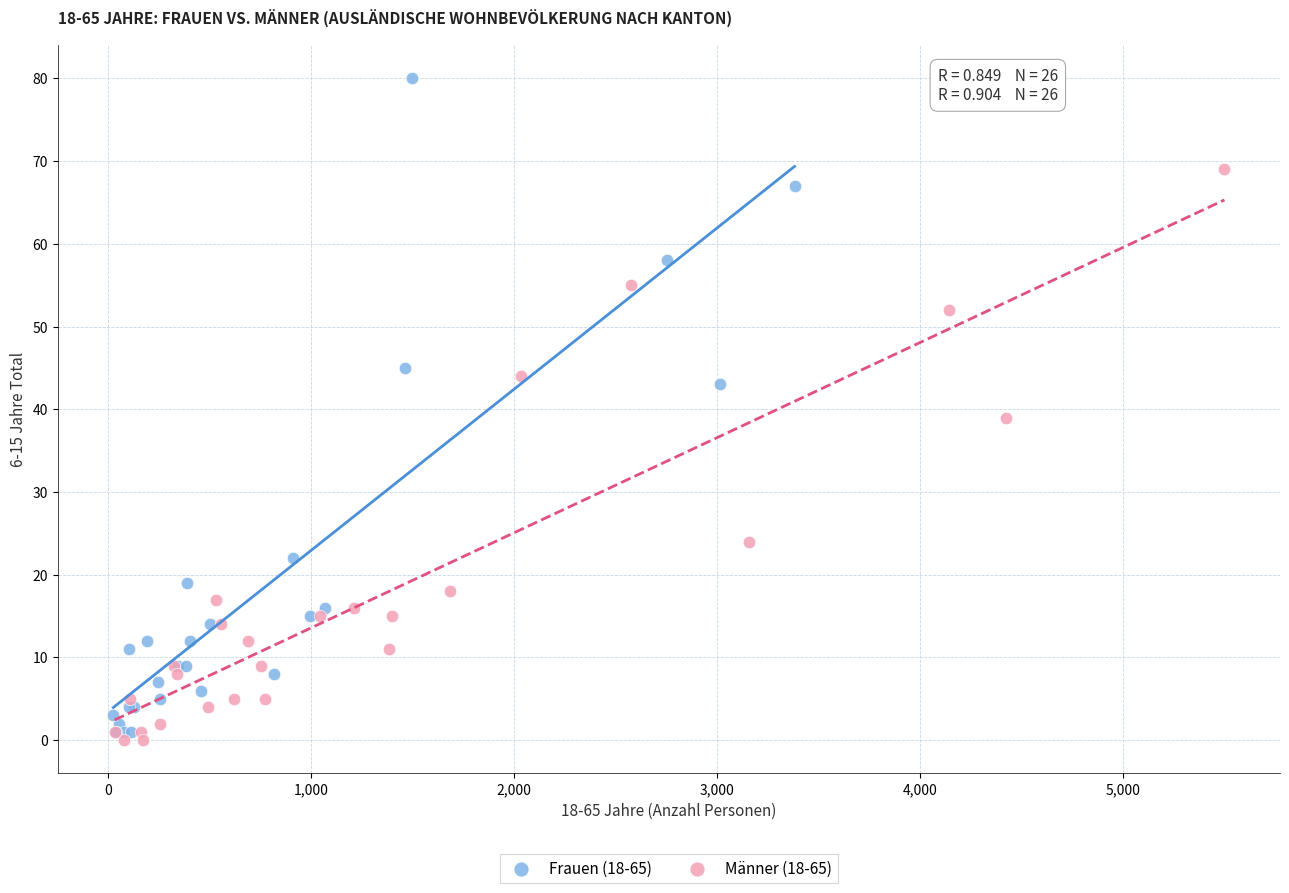

Which series reaches the maximum Y coordinate?

Frauen (18-65)